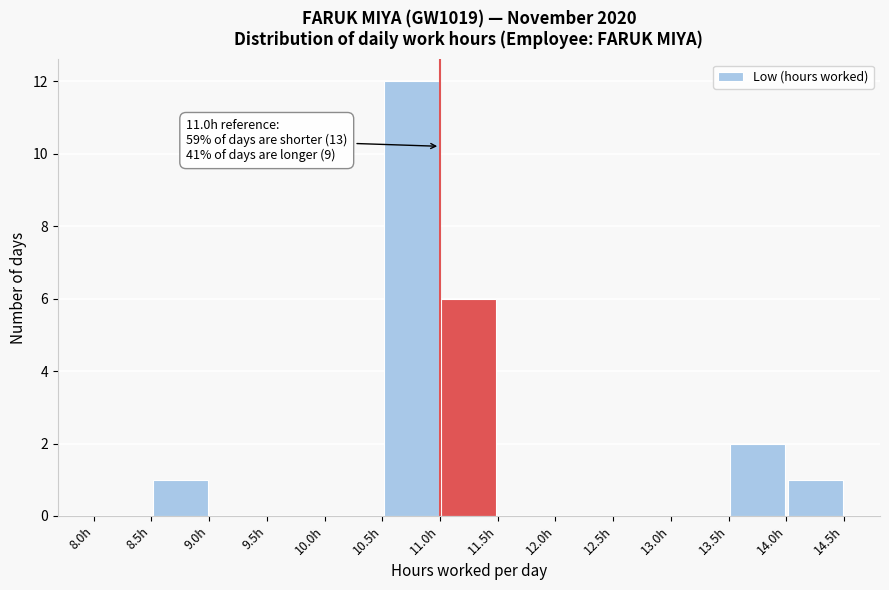

Over which range of the x-axis is the bar tallest?

10.5 to 11.0